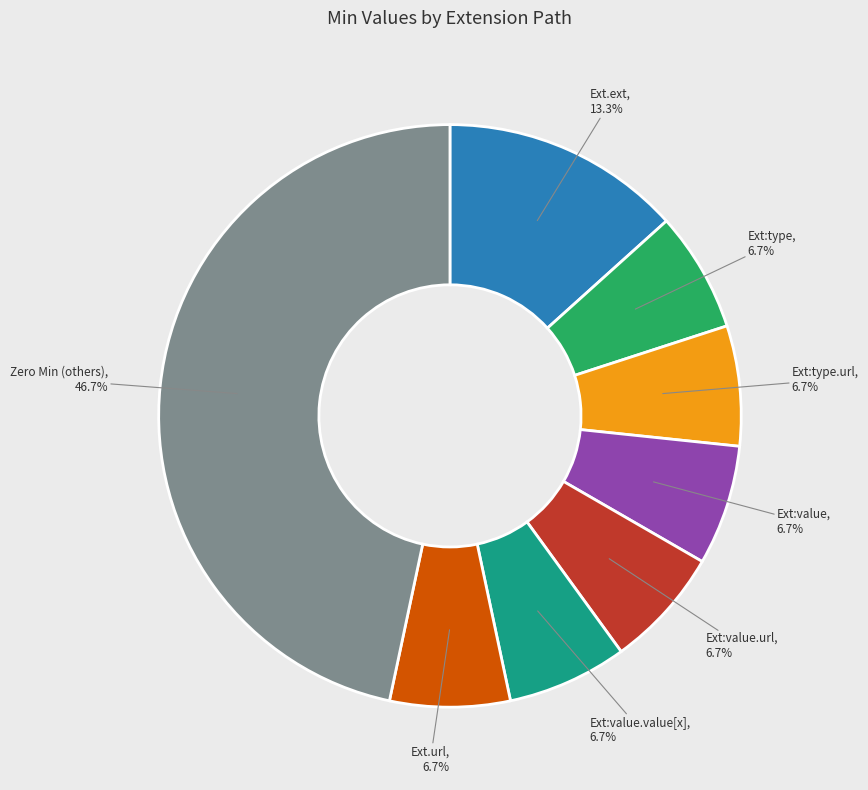

Does Ext.url account for over 50% of the chart?

No